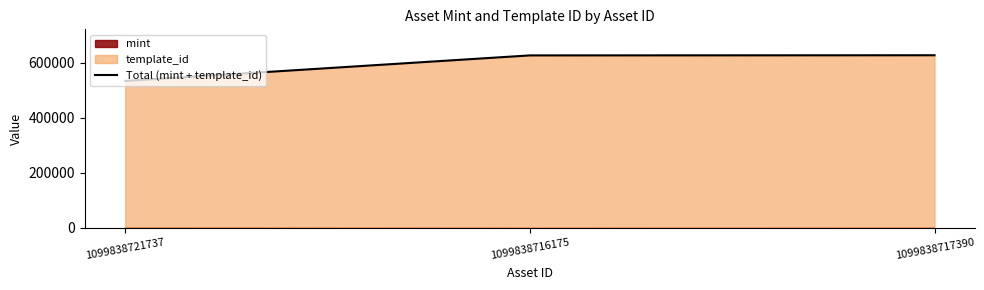

What is the smallest value displayed?

534244